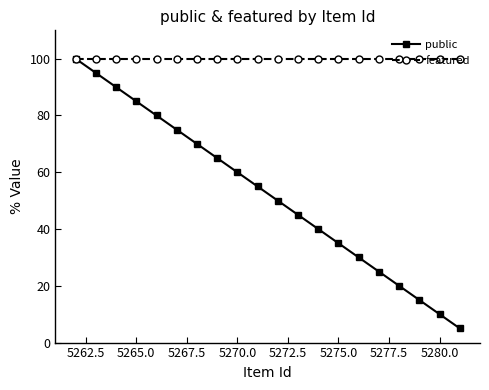

How many data points does each series have?

20